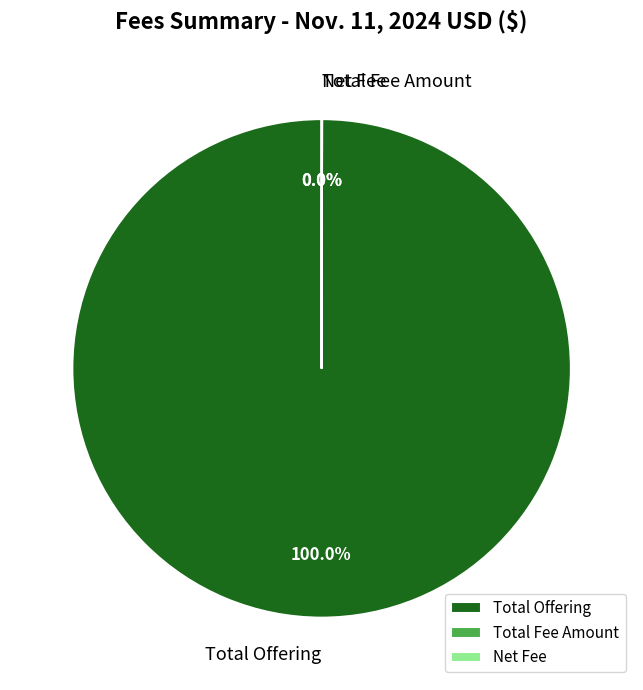

Which category has the biggest portion of the pie?

Total Offering